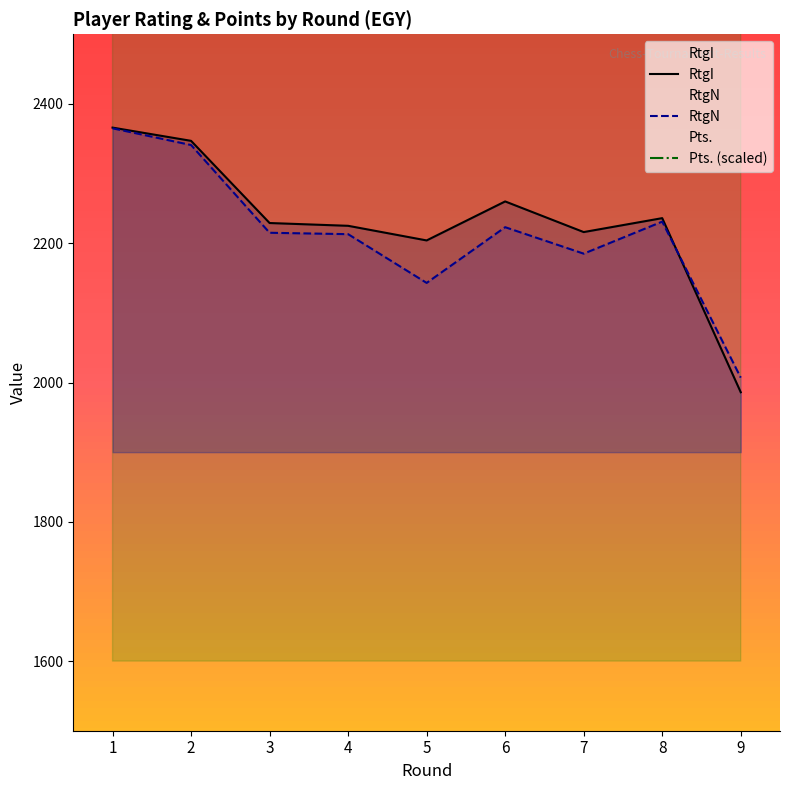

Reading right to left, transcribe all the data shown in this chart.

RtgI: 9=1986	8=2236	7=2216	6=2260	5=2204	4=2225	3=2229	2=2347	1=2366
RtgN: 9=2007	8=2231	7=2185	6=2223	5=2143	4=2213	3=2215	2=2341	1=2365
Pts.: 9=3000	8=3200	7=3000	6=3000	5=3200	4=3400	3=2600	2=2600	1=3800